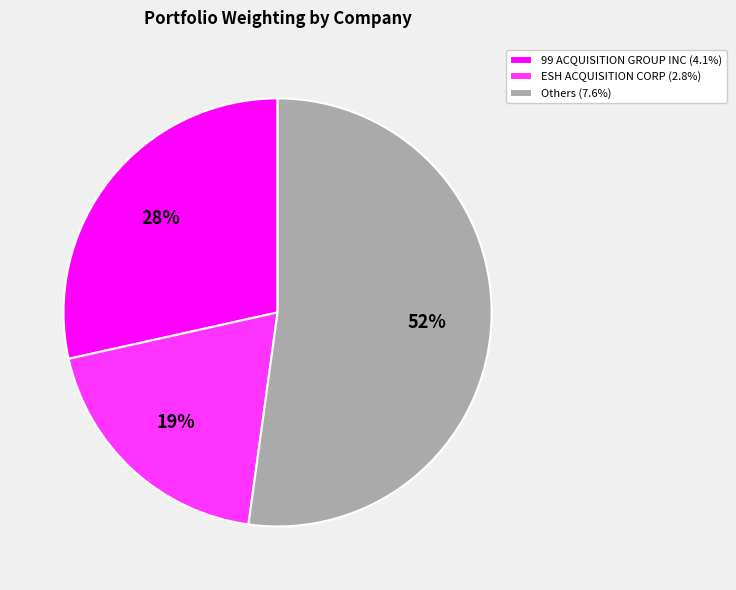

To the nearest percent, what is the difference between the largest and smallest slice percentages?

33%